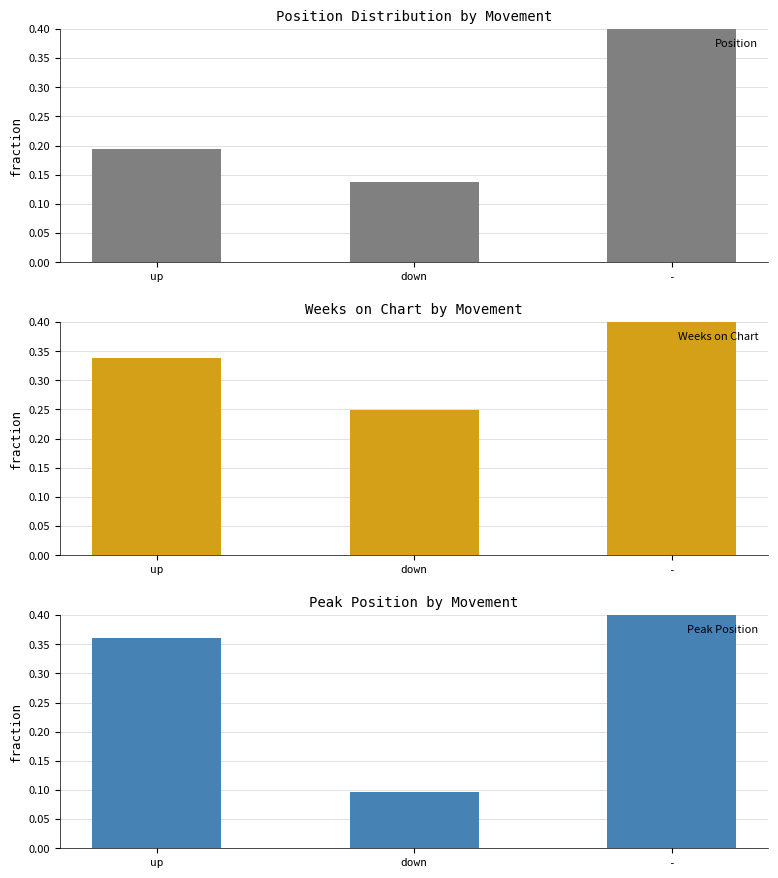

Which series has the widest spread of values?

Position